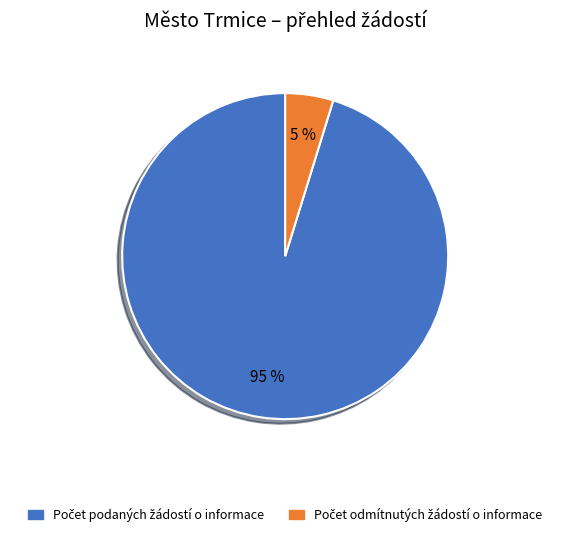

Is there any slice that represents more than half of the pie?

Yes